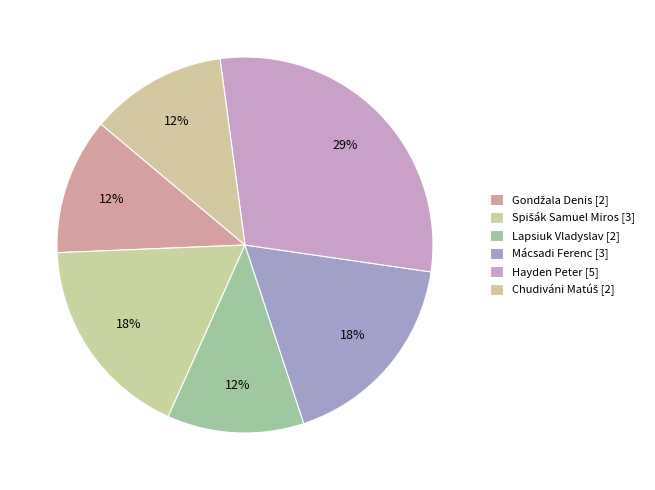

Rank the categories by value from lowest to highest.

Gondžala Denis, Lapsiuk Vladyslav, Chudiváni Matúš, Spišák Samuel Miros, Mácsadi Ferenc, Hayden Peter